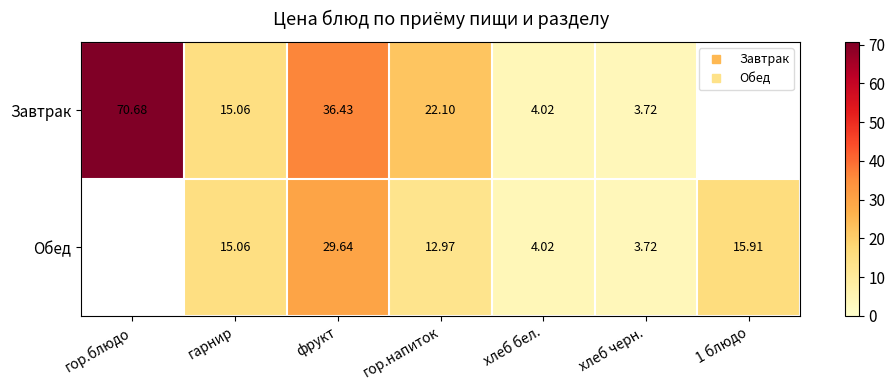

Which has a higher value, 1 блюдо or фрукт?

фрукт